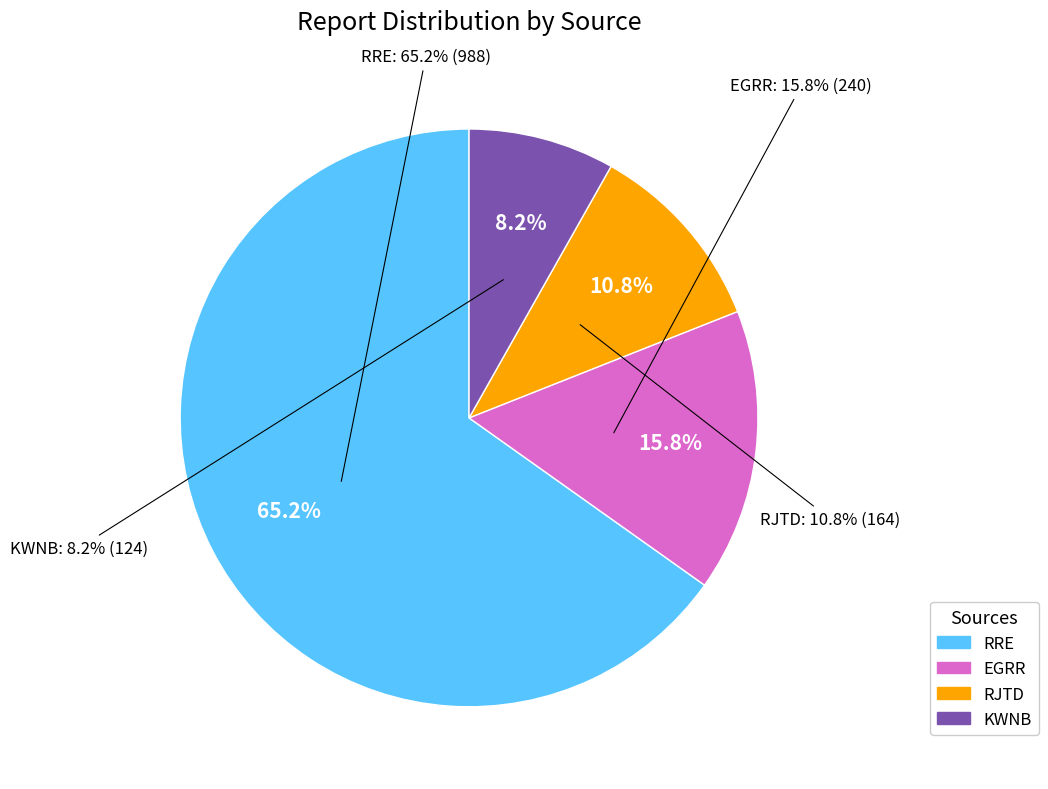

What is the ratio of the value at RRE (988) to the value at RJTD (164)?

6.0